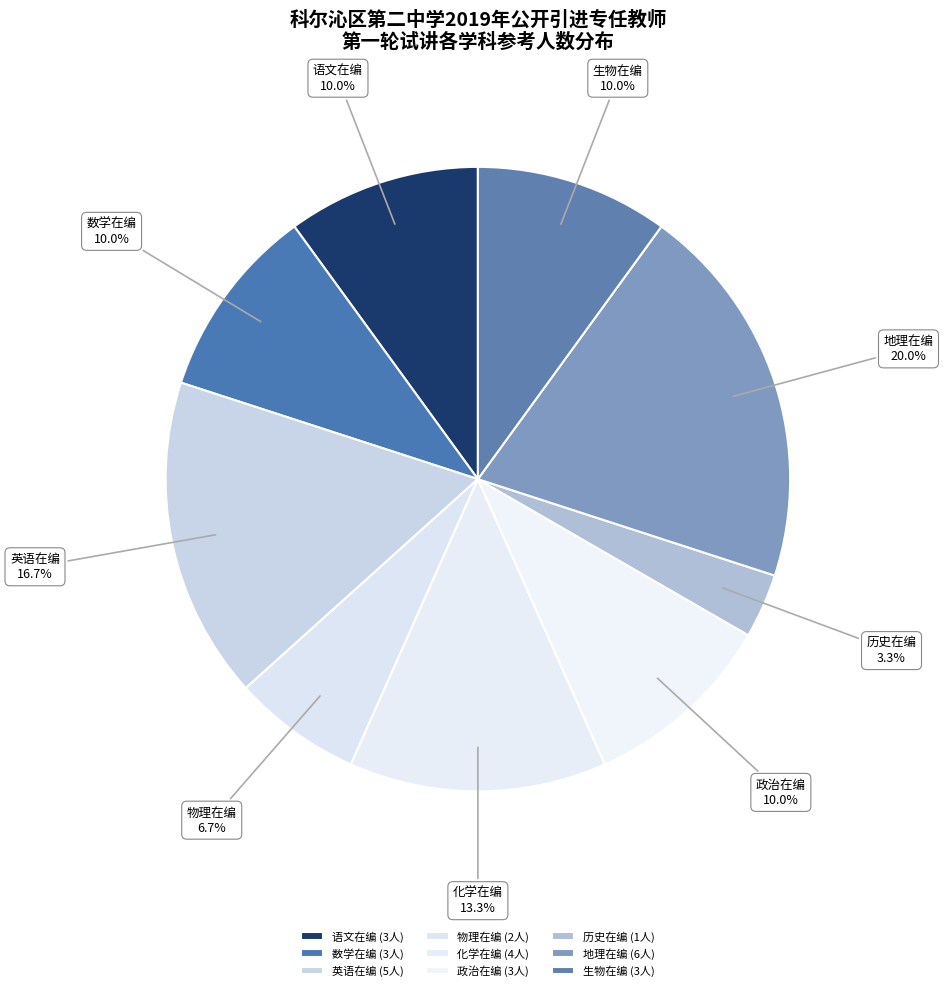

True or false: 化学在编 accounts for 13% of the total.

True